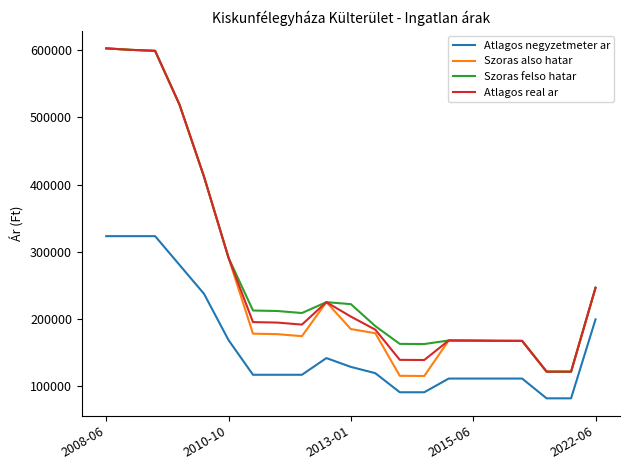

What is the minimum value for Atlagos real ar?

120989